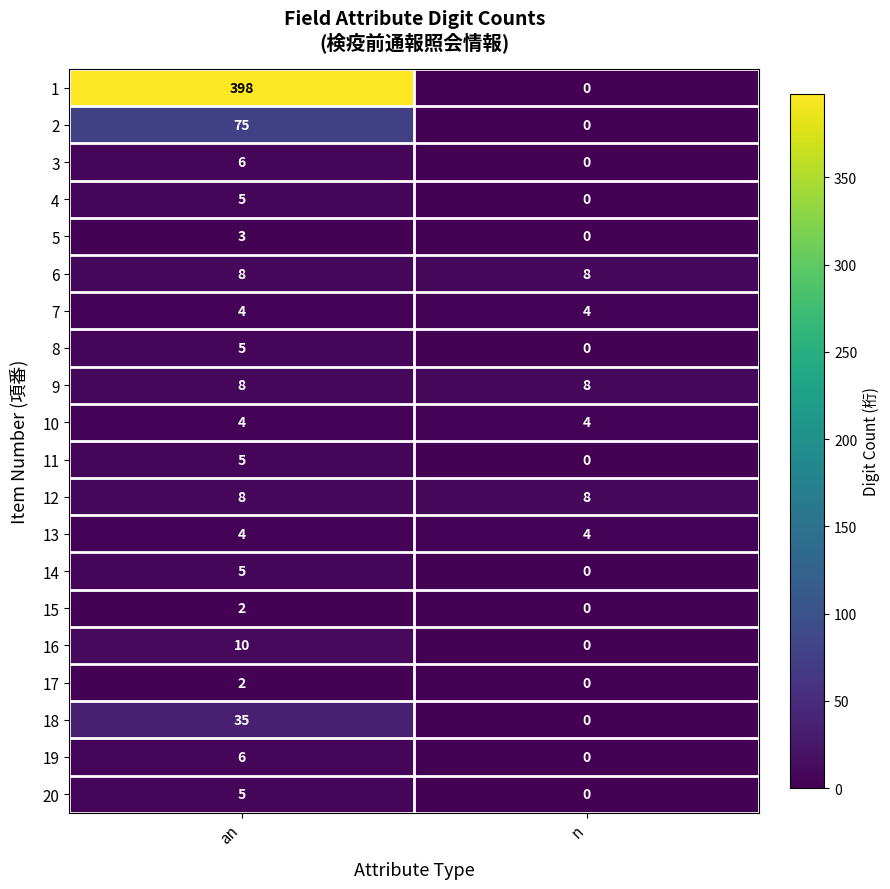

List the labels in order of 19 value, smallest first.

n, an